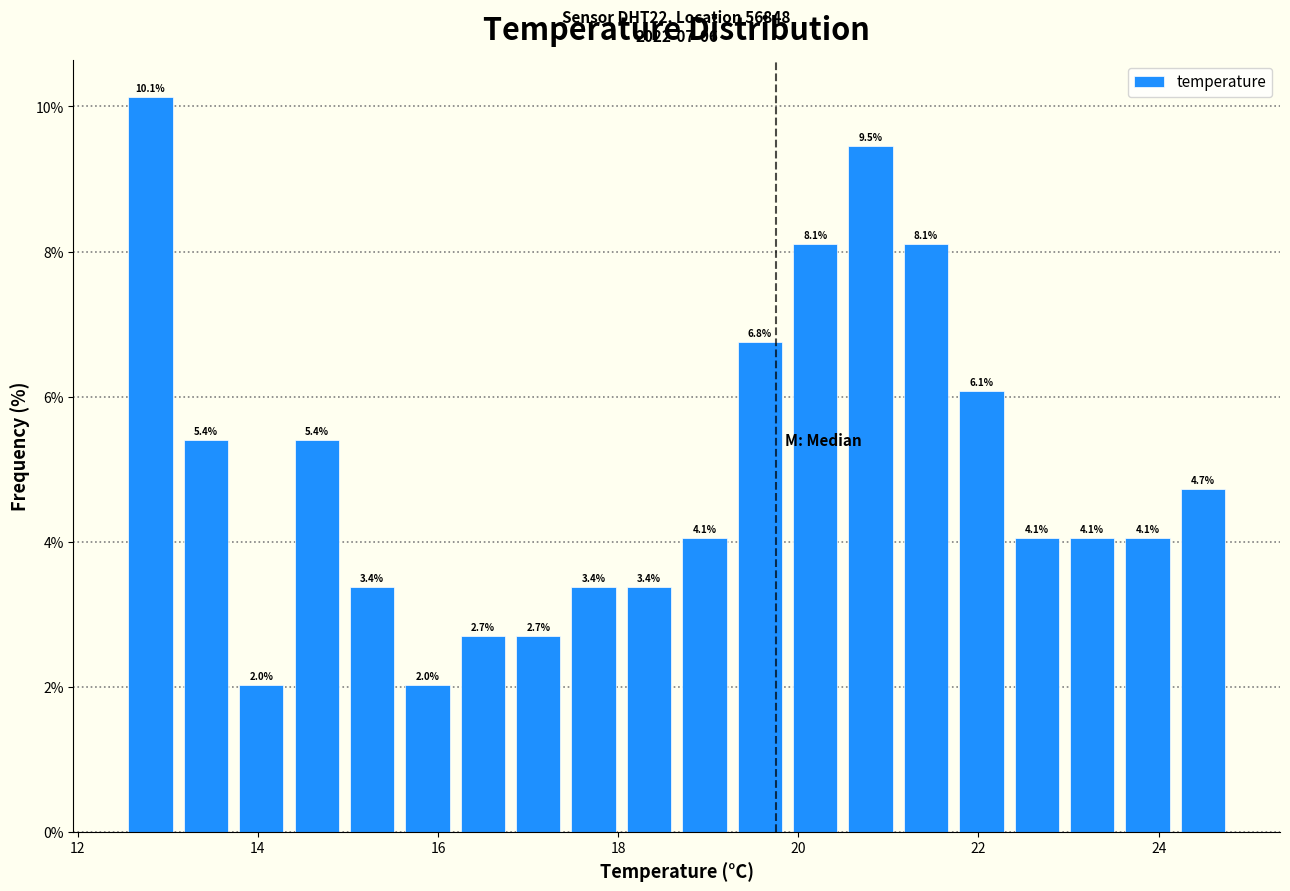

Around what value on the x-axis is the tallest bar? Give the approximate position of its centre, as read against the axis.

12.8